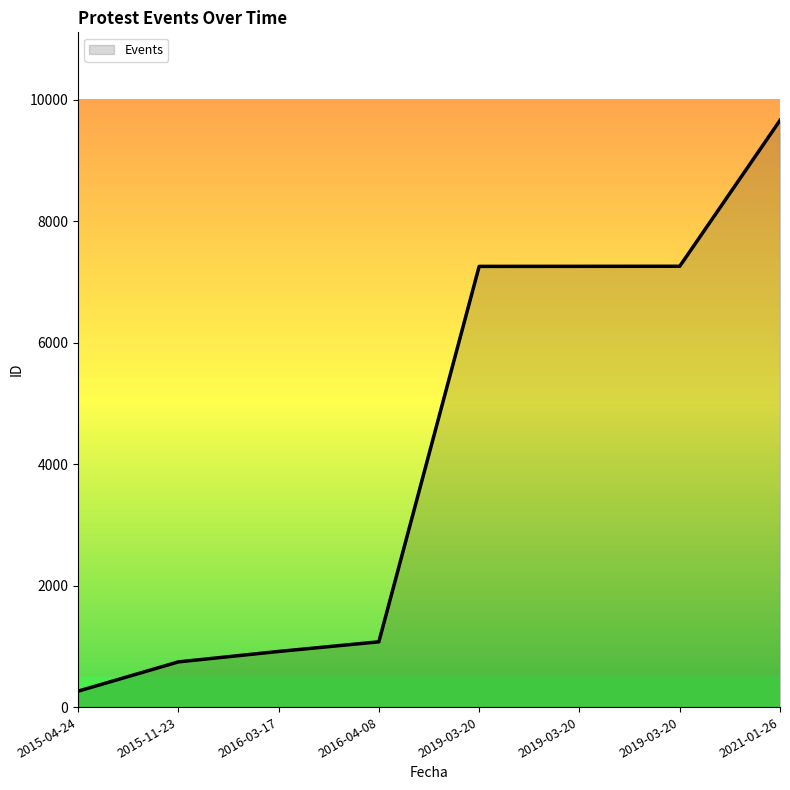

How many categories are shown in the chart?

8